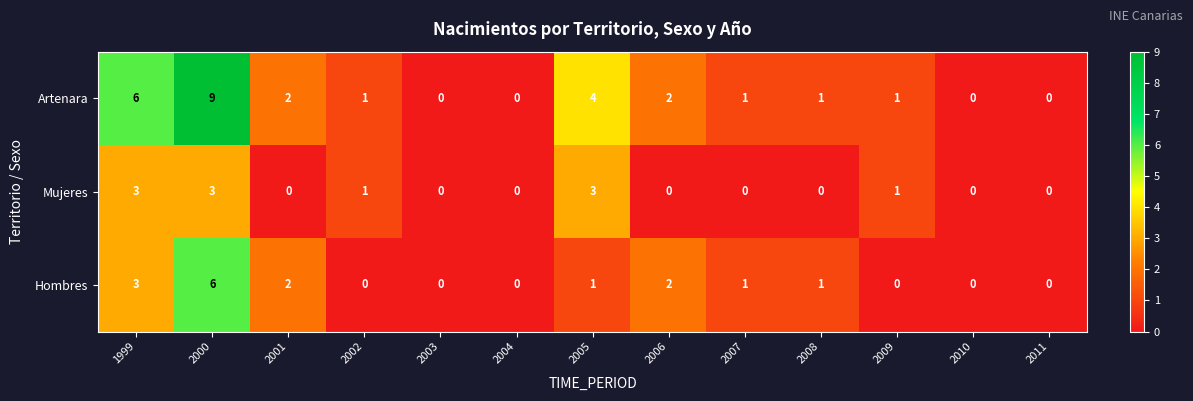

How many positive values does the Hombres series have?

7